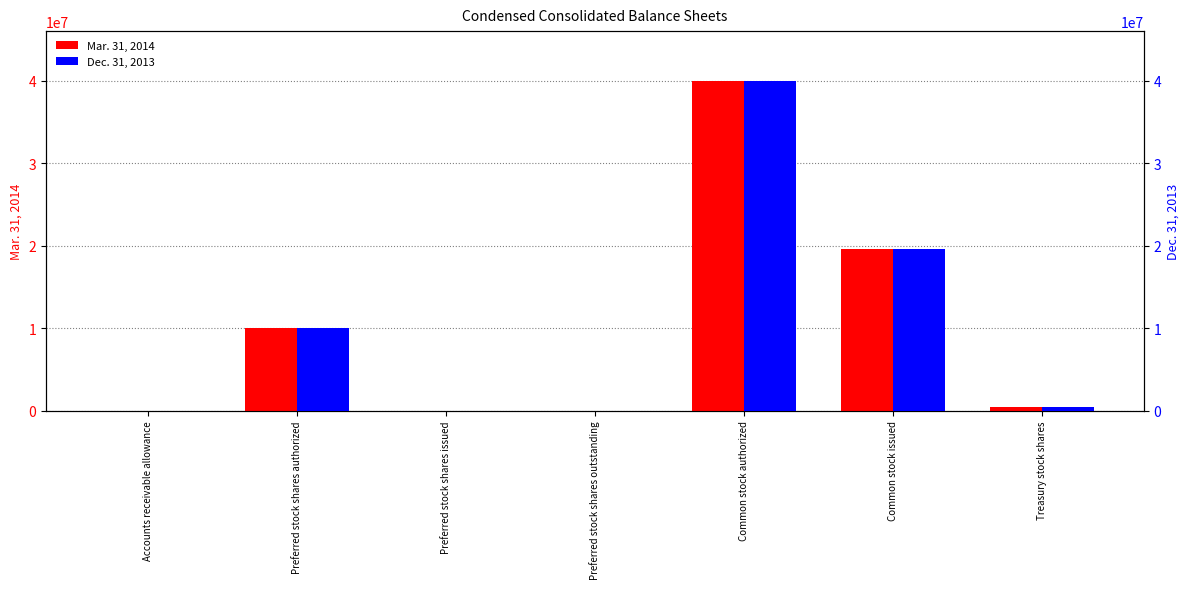

Reading right to left, transcribe all the data shown in this chart.

Mar. 31, 2014: Treasury stock shares=403581	Common stock issued=19645236	Common stock authorized=40000000	Preferred stock shares outstanding=0	Preferred stock shares issued=0	Preferred stock shares authorized=10000000	Accounts receivable allowance=257
Dec. 31, 2013: Treasury stock shares=403581	Common stock issued=19592117	Common stock authorized=40000000	Preferred stock shares outstanding=0	Preferred stock shares issued=0	Preferred stock shares authorized=10000000	Accounts receivable allowance=154